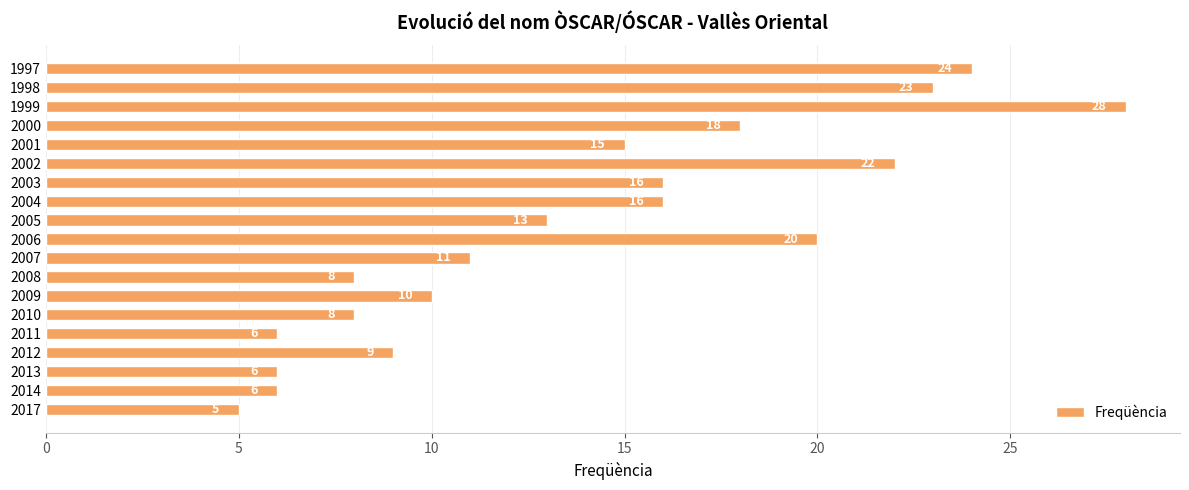

Read the value at 2001, to the nearest 10.

20